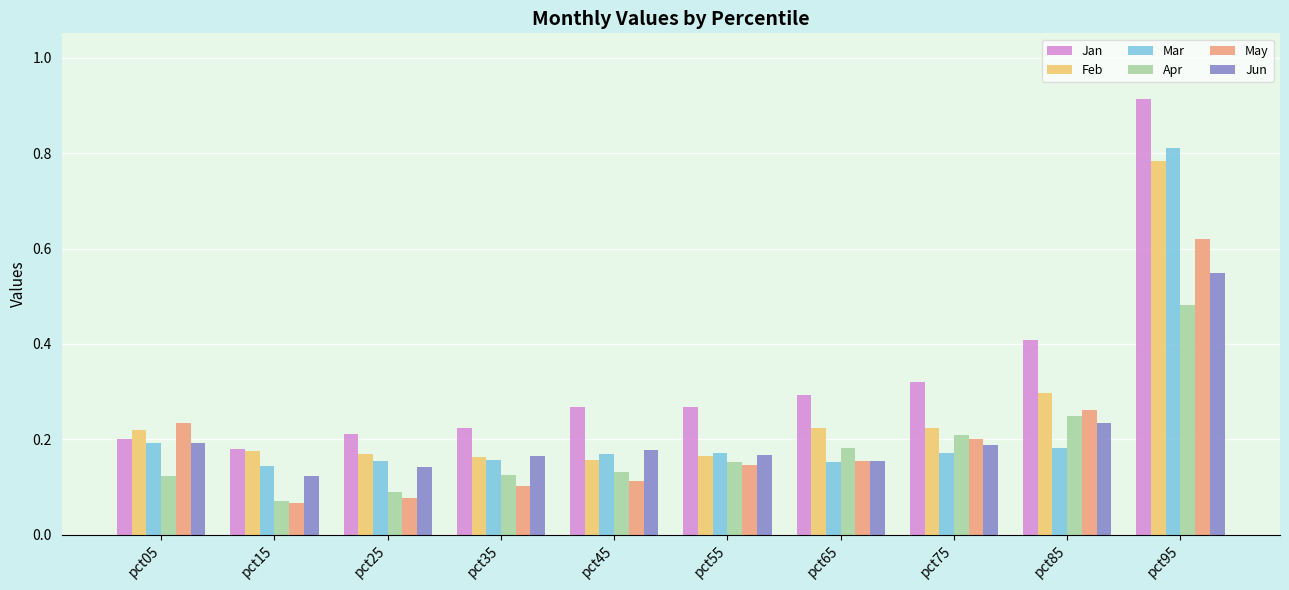

How many Jan values are between 0 and 1?

10